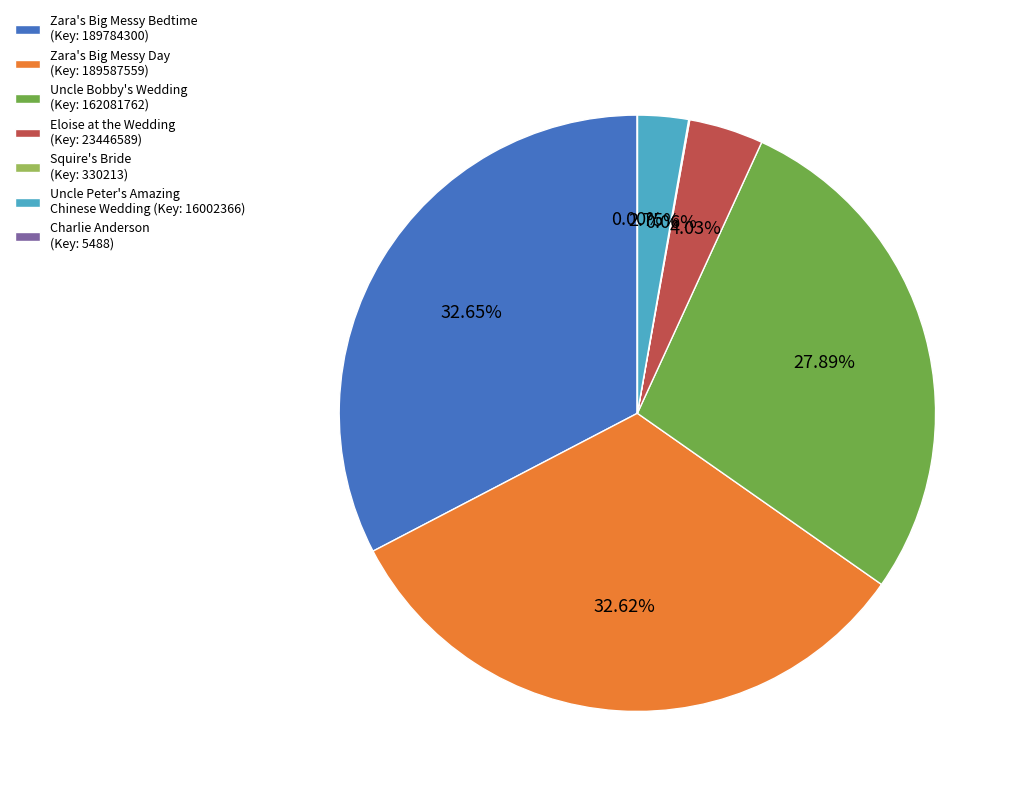

Between Zara's Big Messy Day (Key: 189587559) and Uncle Bobby's Wedding (Key: 162081762), which is larger?

Zara's Big Messy Day (Key: 189587559)